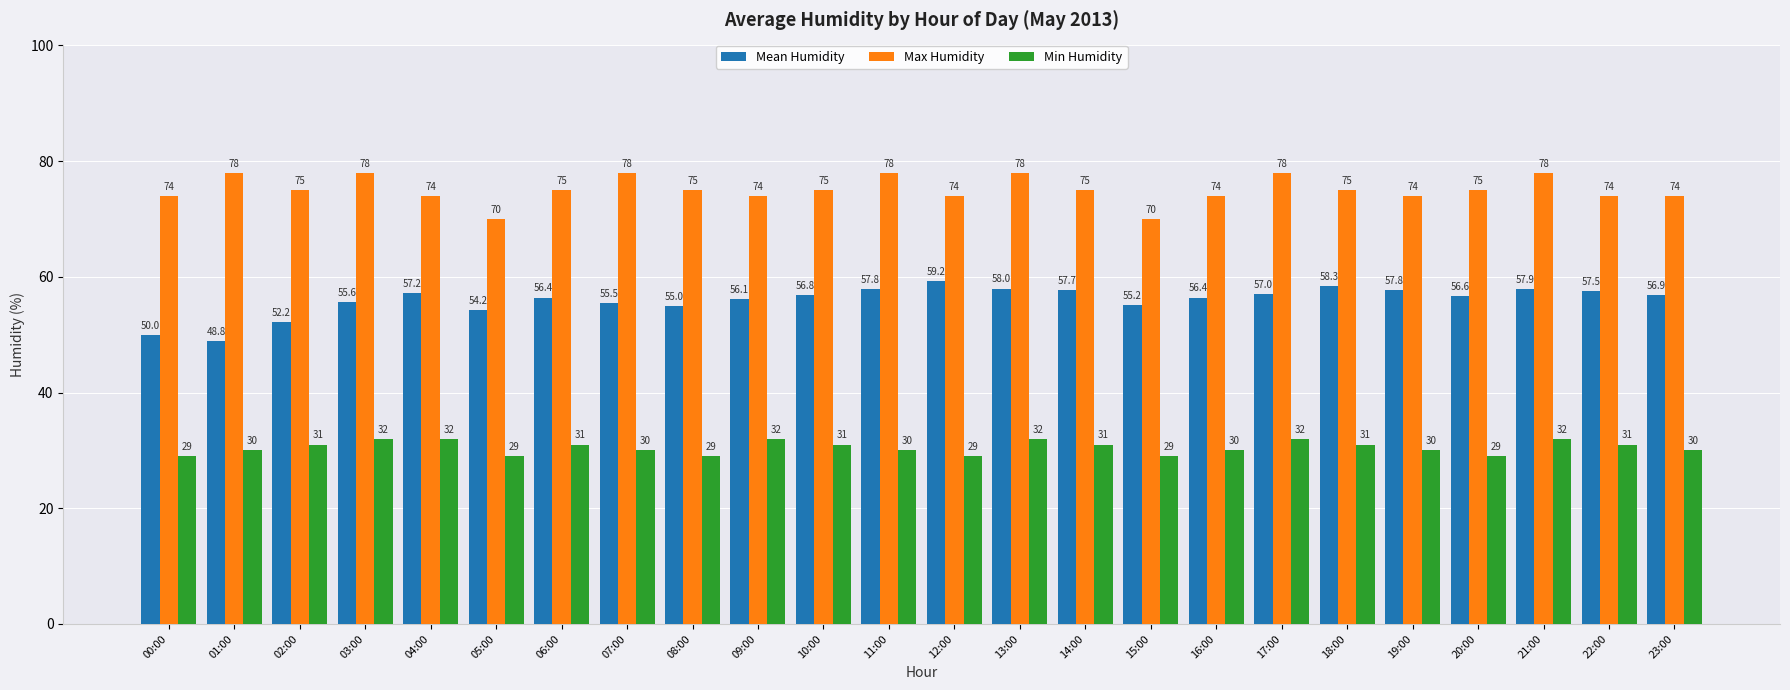

What is the sum of the Min Humidity values at 14:00 and 02:00?

62.0